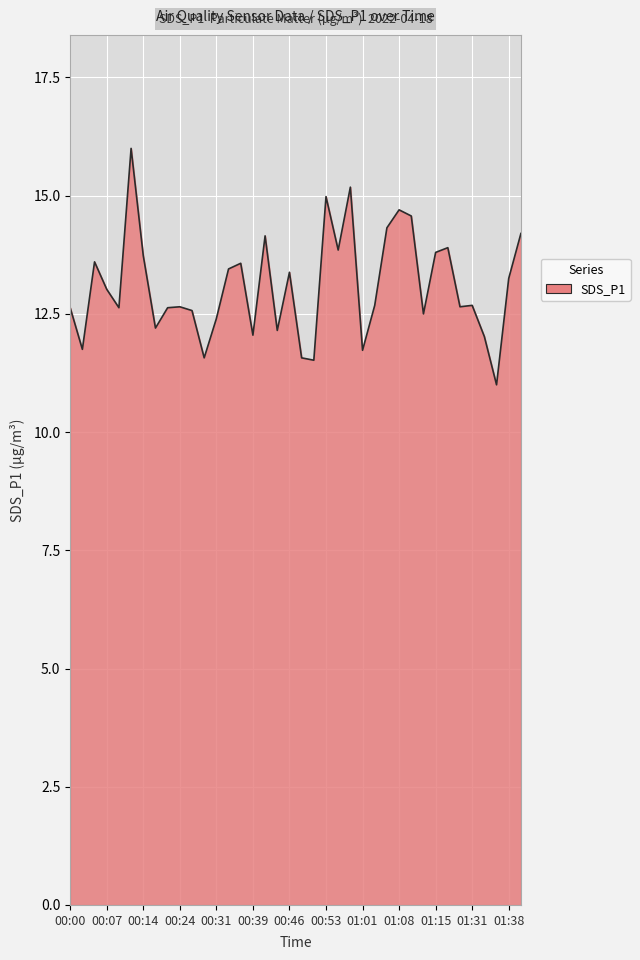

What is the difference between the maximum and minimum values?

5.0